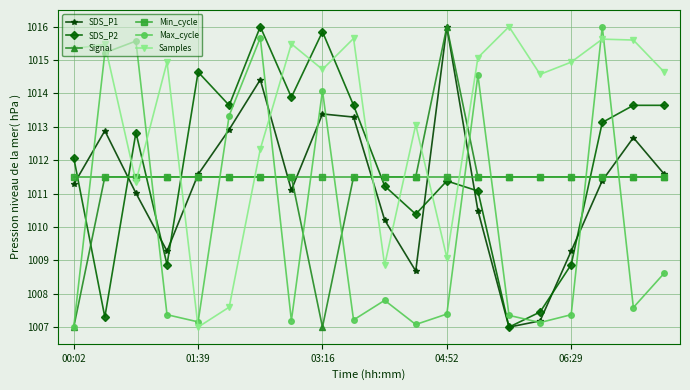

What is the value of the Min_cycle point at the 1st from the left?

1011.5